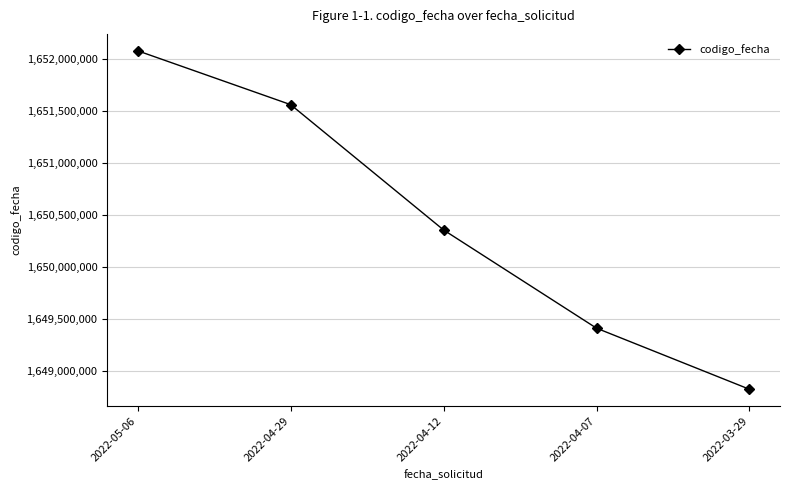

Count the number of categories in the chart.

5